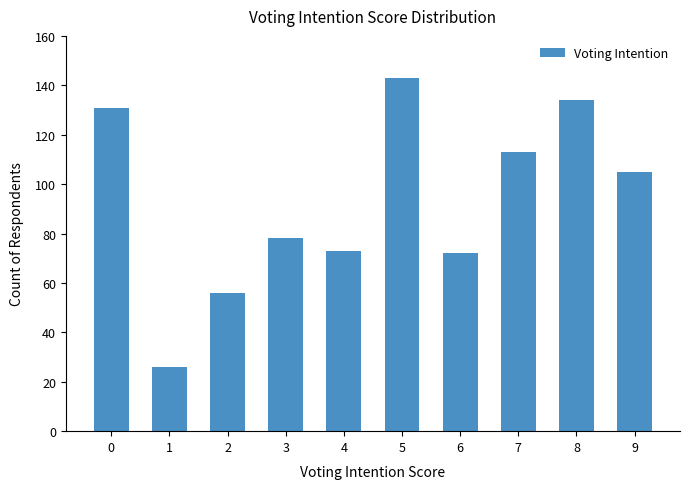

What is the difference between the maximum and minimum values?

117